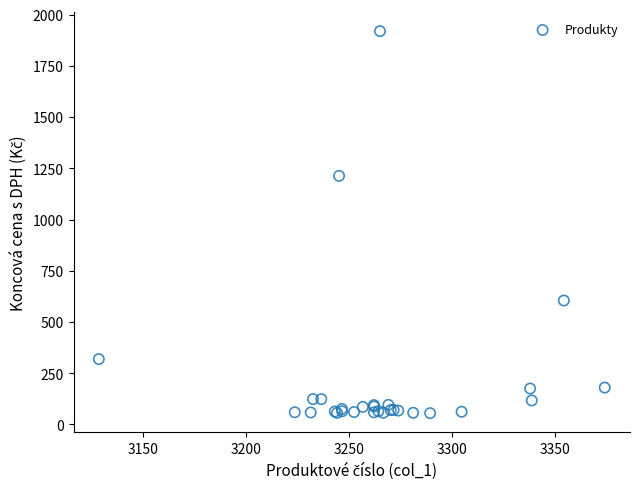

What Y value in the scatter plot is closest to 987?

1213.2